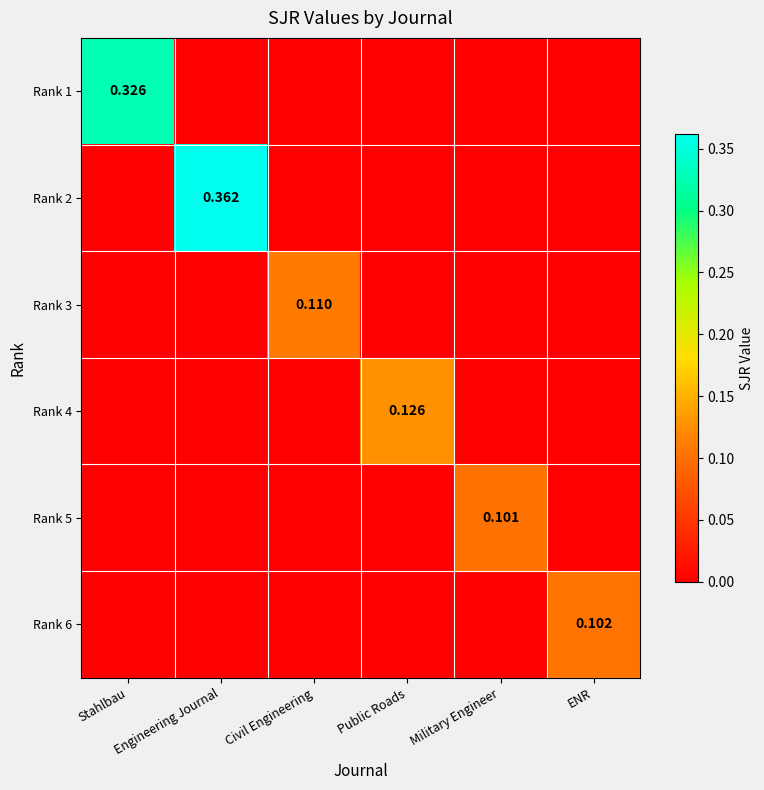

How many values in the Rank 3 series exceed 0?

1